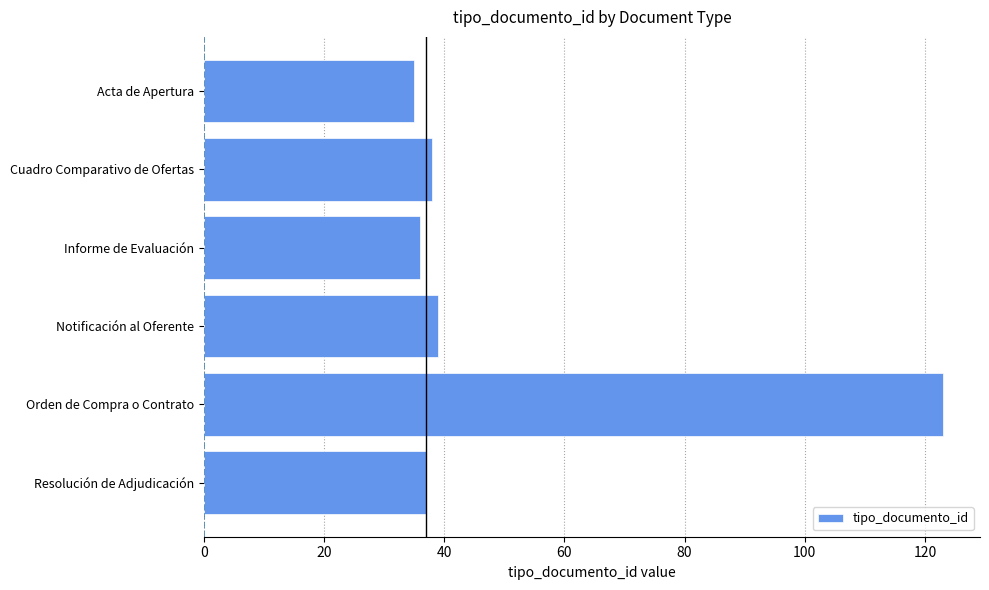

Reading top to bottom, transcribe all the data shown in this chart.

35	38	36	39	123	37